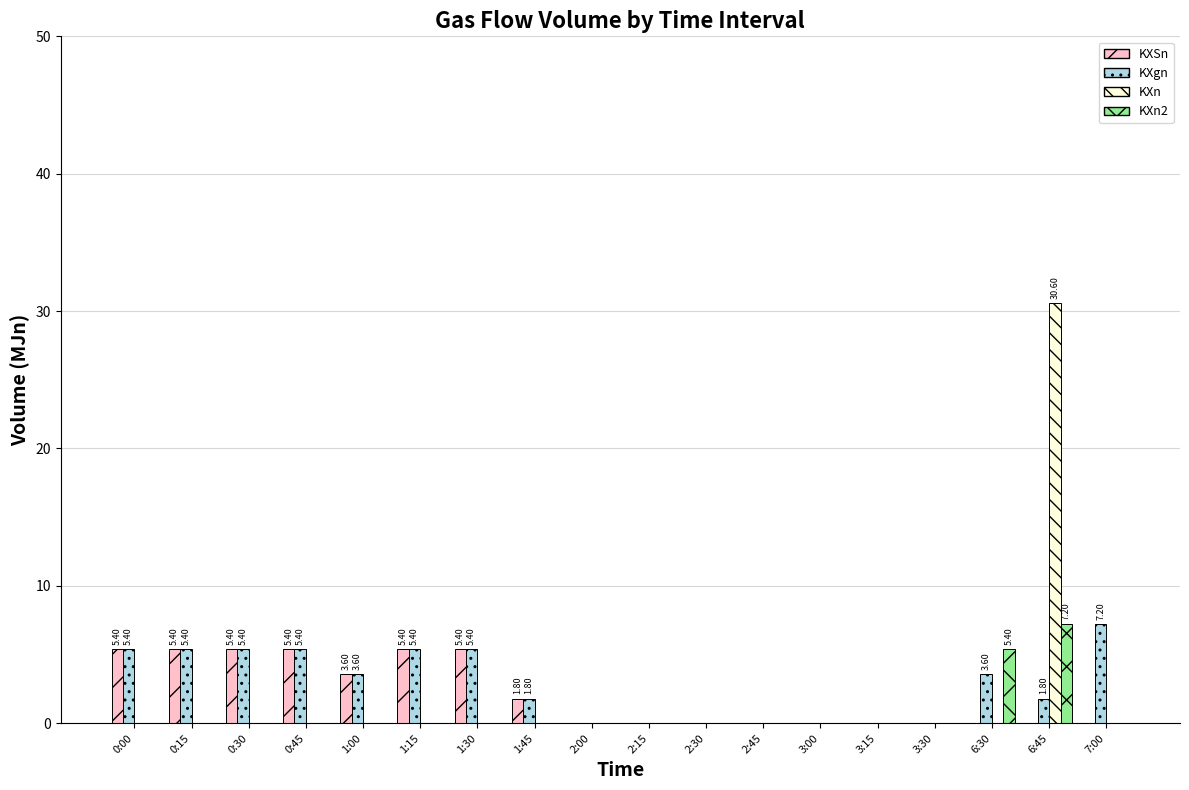

What is the total value across all series at 0:30?

10.8